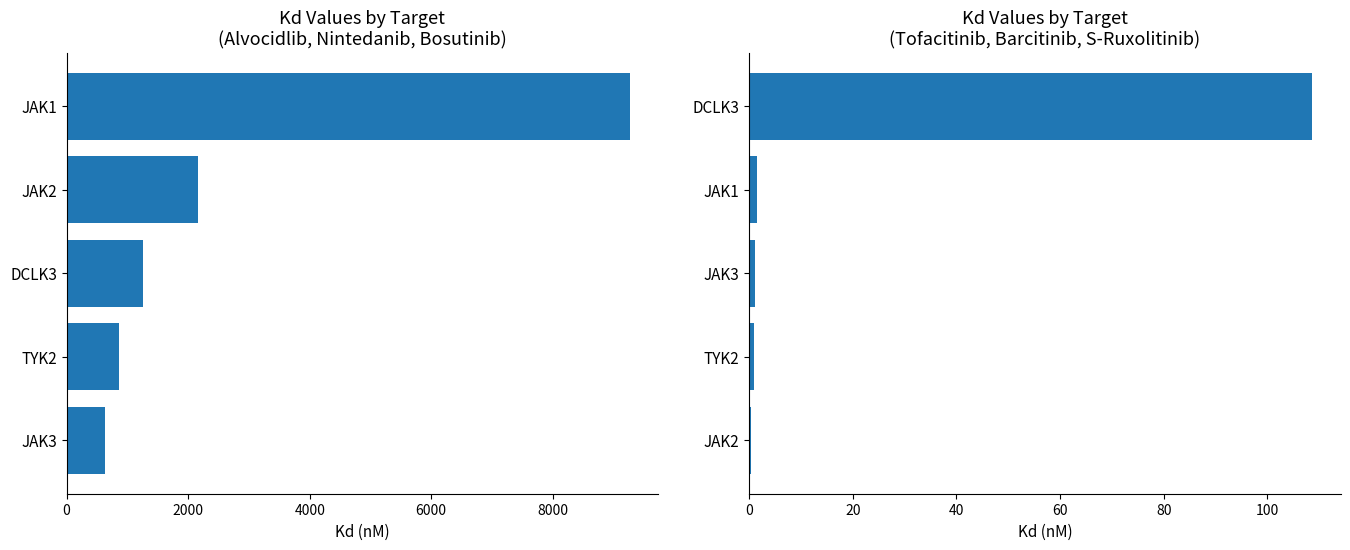

How many data points in Mean Kd (Tofacitinib, Barcitinib, S-Ruxolitinib) are less than 1?

2